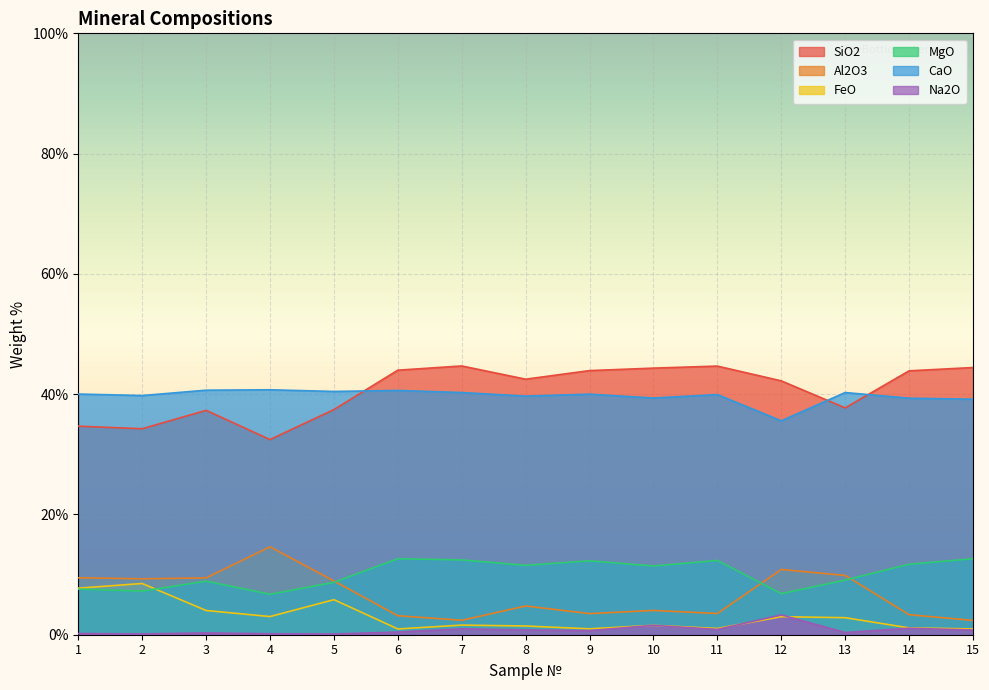

What is the difference between the highest and lowest values at 14?

42.8